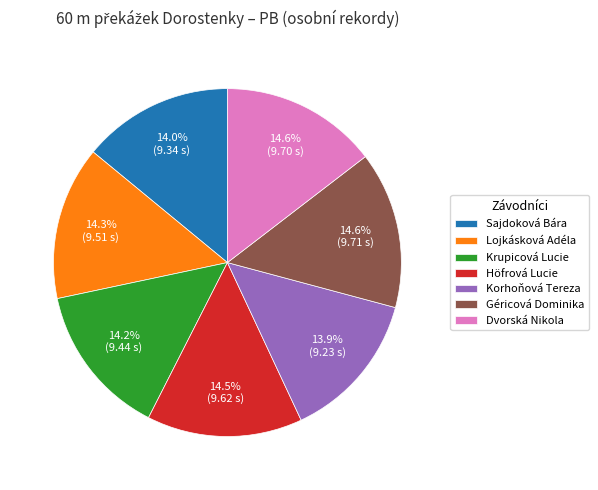

What is the ratio of the value at Sajdoková Bára to the value at Géricová Dominika?

1.0